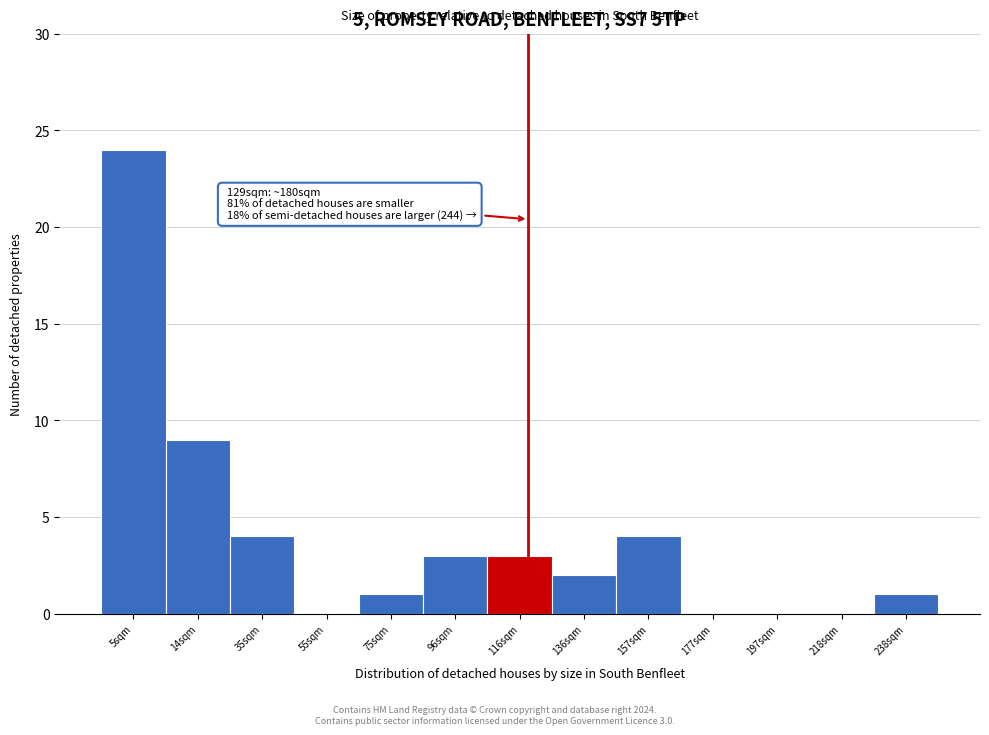

Reading left to right, what are all the values shown in this chart?

5sqm=24	14sqm=9	35sqm=4	55sqm=0	75sqm=1	96sqm=3	116sqm=3	136sqm=2	157sqm=4	177sqm=0	197sqm=0	218sqm=0	238sqm=1